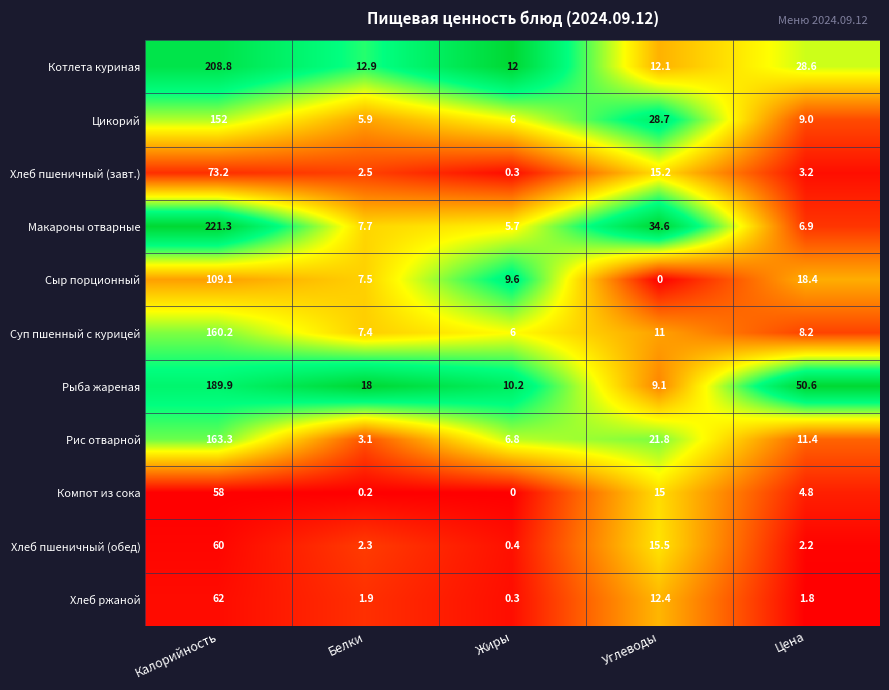

Where is Сыр порционный nearest to the value 54?

Цена